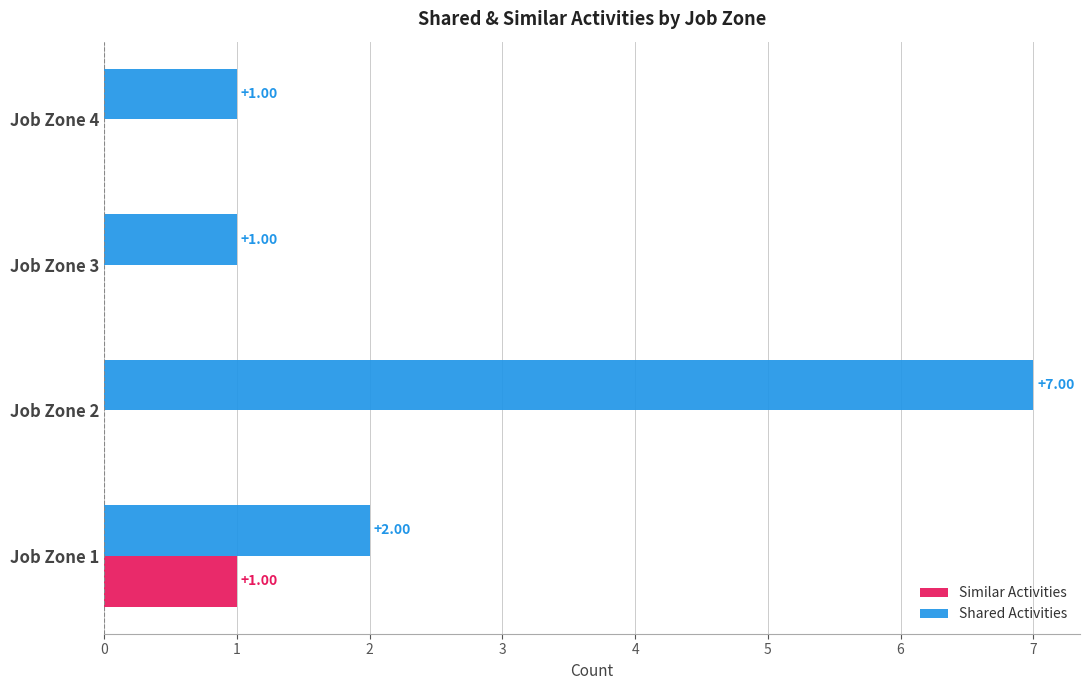

Which series has the largest total across all categories?

Shared Activities